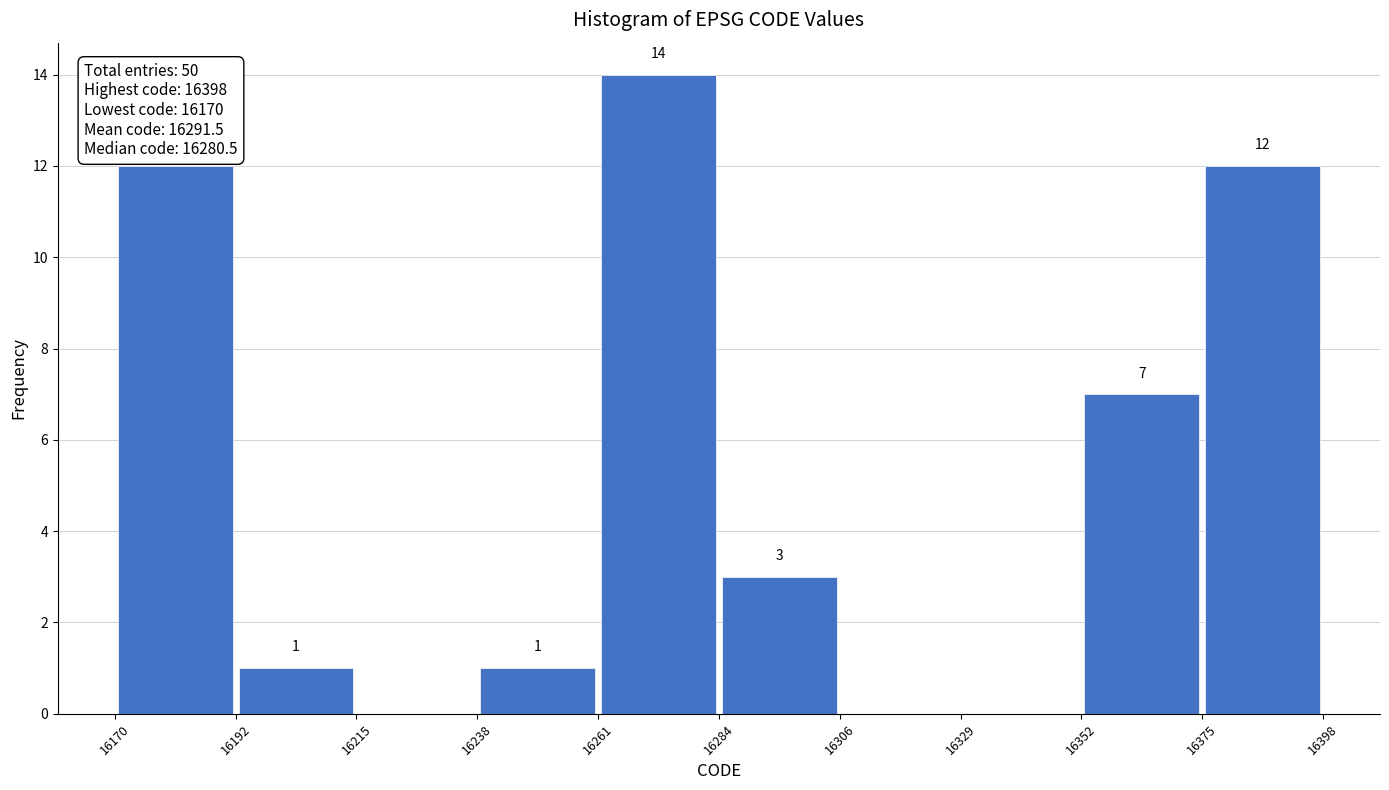

Which range on the x-axis has the tallest bar?

16261 to 16284